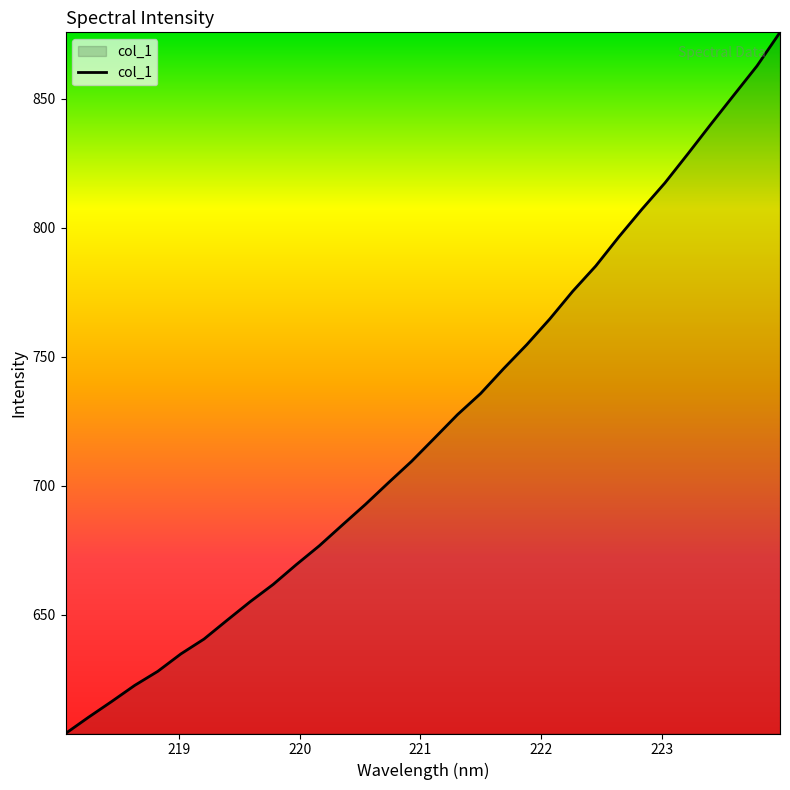

What is the smallest value displayed?

604.0